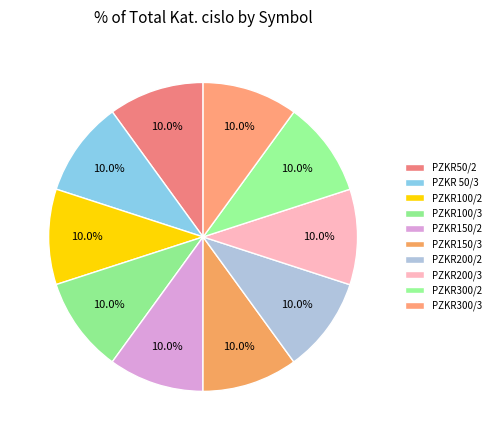

Count the number of slices in the pie.

10